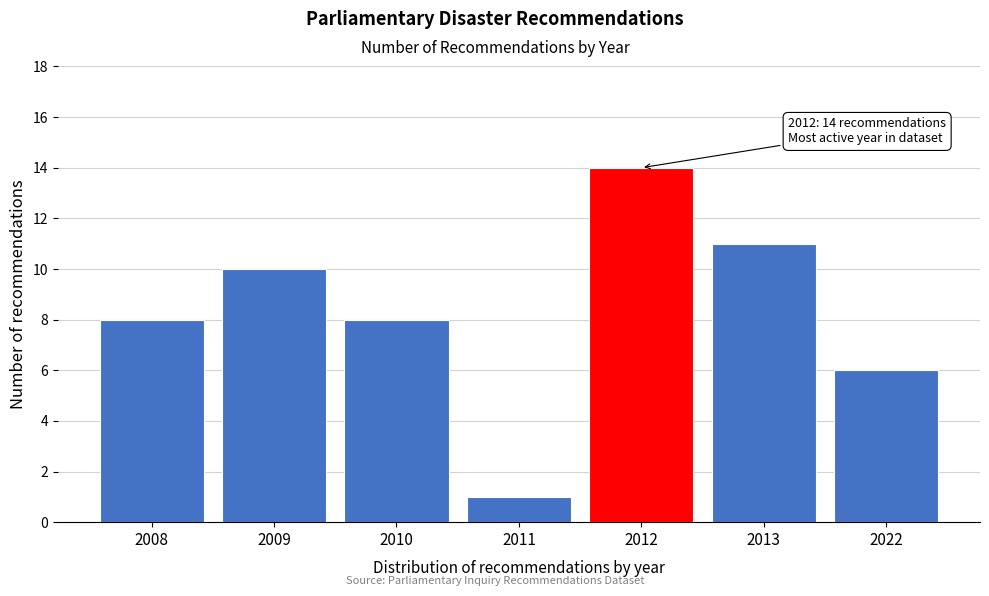

Reading left to right, transcribe all the data shown in this chart.

8	10	8	1	14	11	6